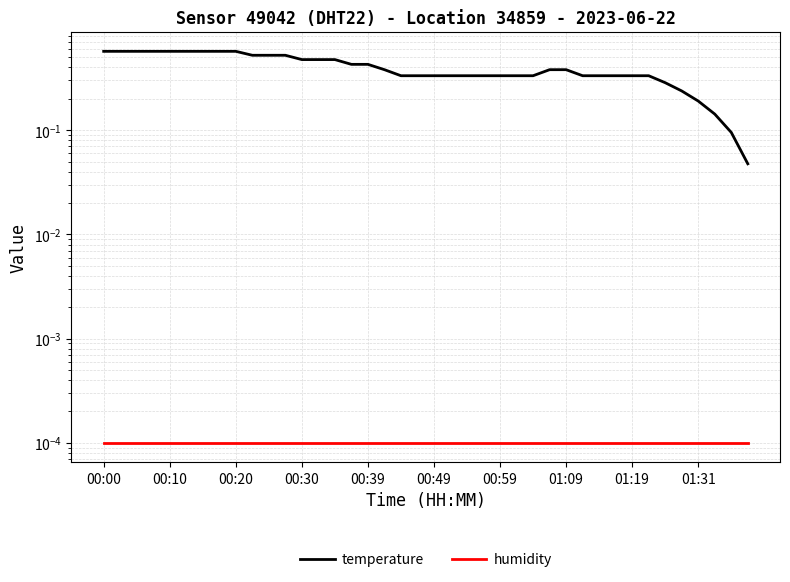

List the series in order of their peak value, highest first.

temperature, humidity